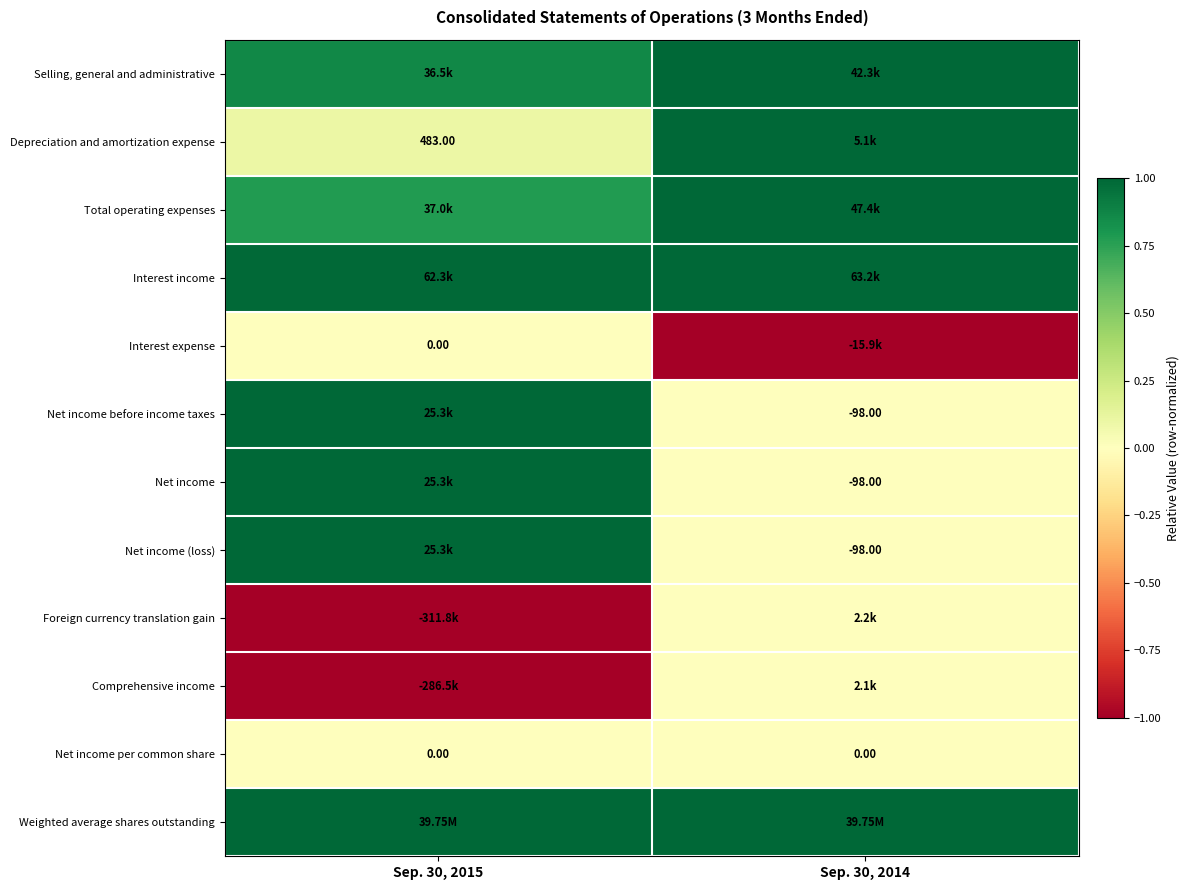

Which has a higher value, Sep. 30, 2015 or Sep. 30, 2014?

Sep. 30, 2014